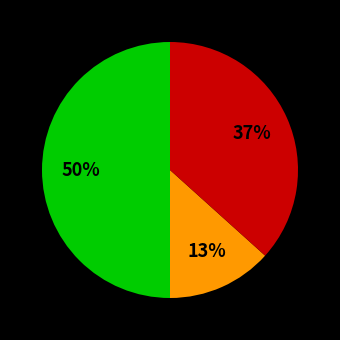

To the nearest percent, what is the average slice percentage?

33%